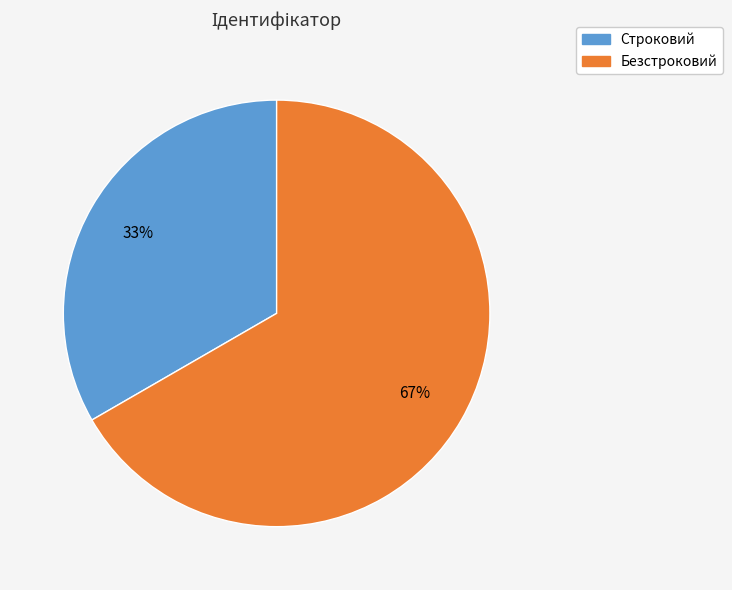

True or false: Безстроковий accounts for 78% of the total.

False